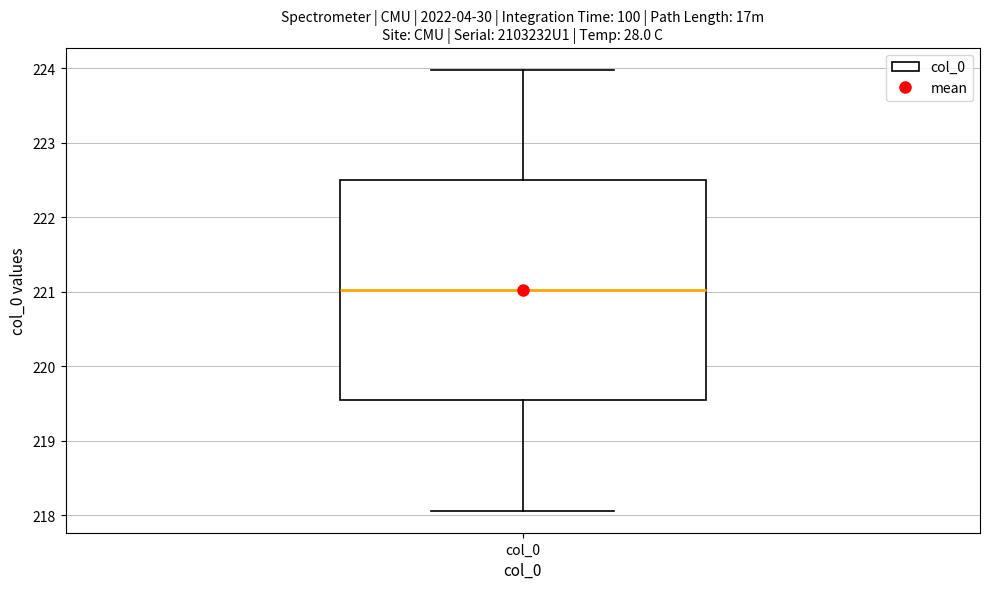

Transcribe this box plot: give where the median line is, the range the box spans, and where the two whiskers end, as read against the y-axis. The values are not printed on the chart, so give them approximately, as read against the axis.

median 221.0, box 219.5 to 222.5, whiskers 218.1 to 224.0